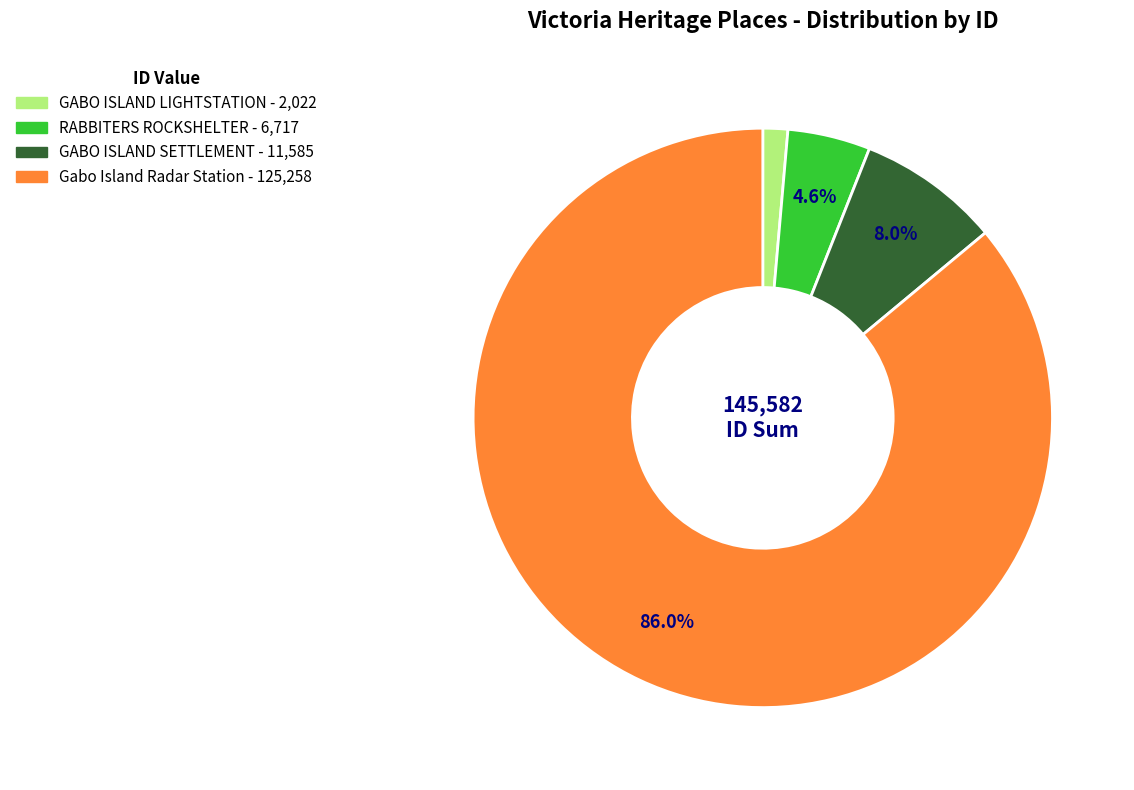

What percentage is the GABO ISLAND LIGHTSTATION slice, to the nearest percent?

1%